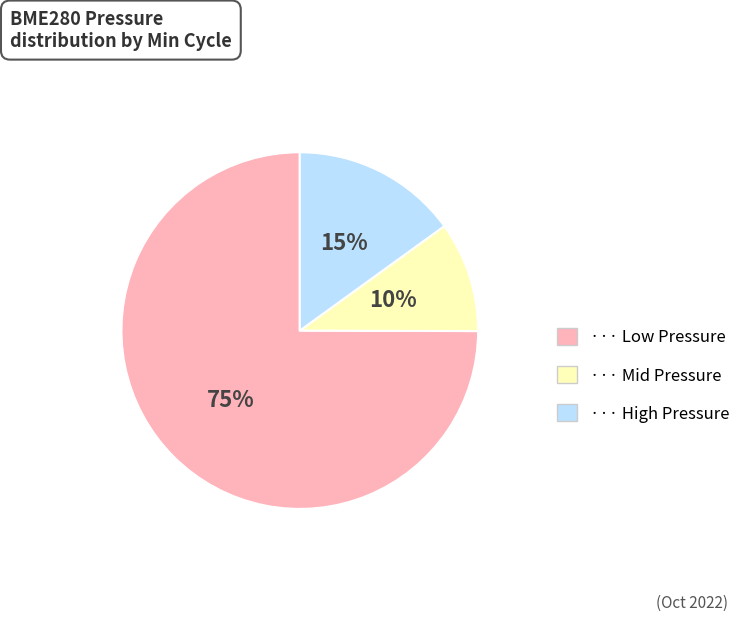

Is there any slice that represents more than half of the pie?

Yes